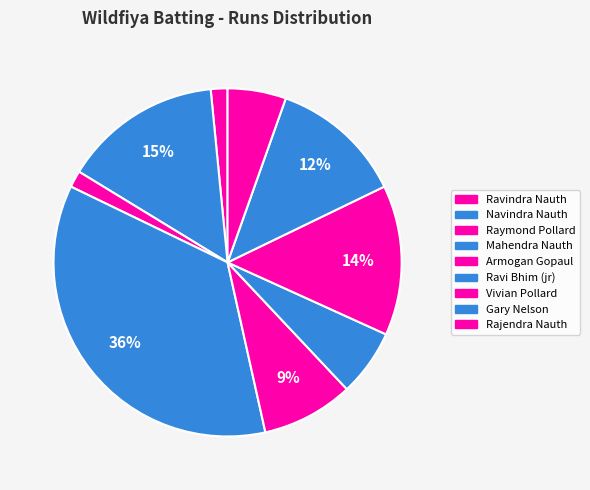

How many slices are in this pie chart?

9